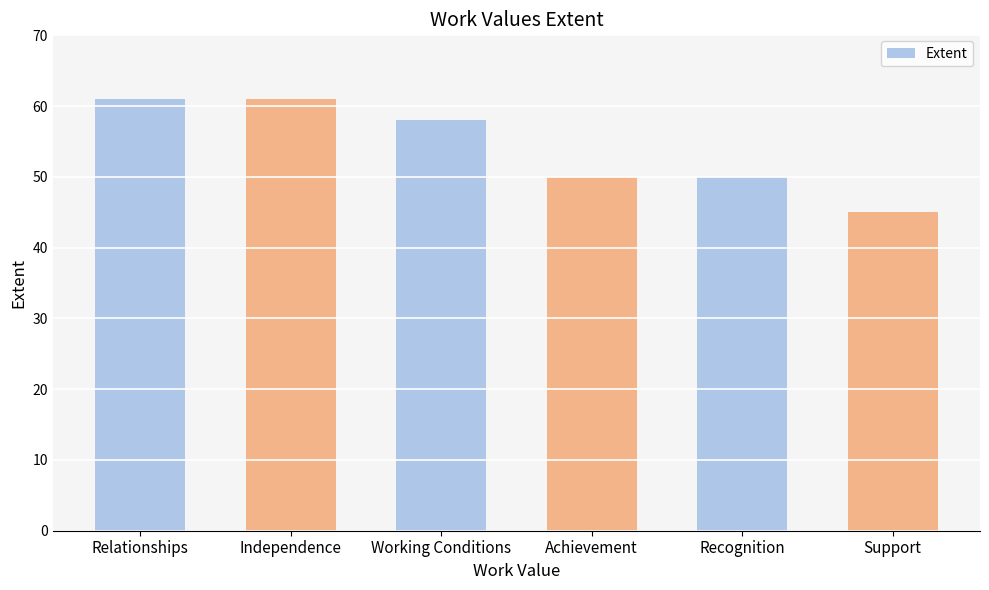

Reading left to right, what are all the values shown in this chart?

61	61	58	50	50	45